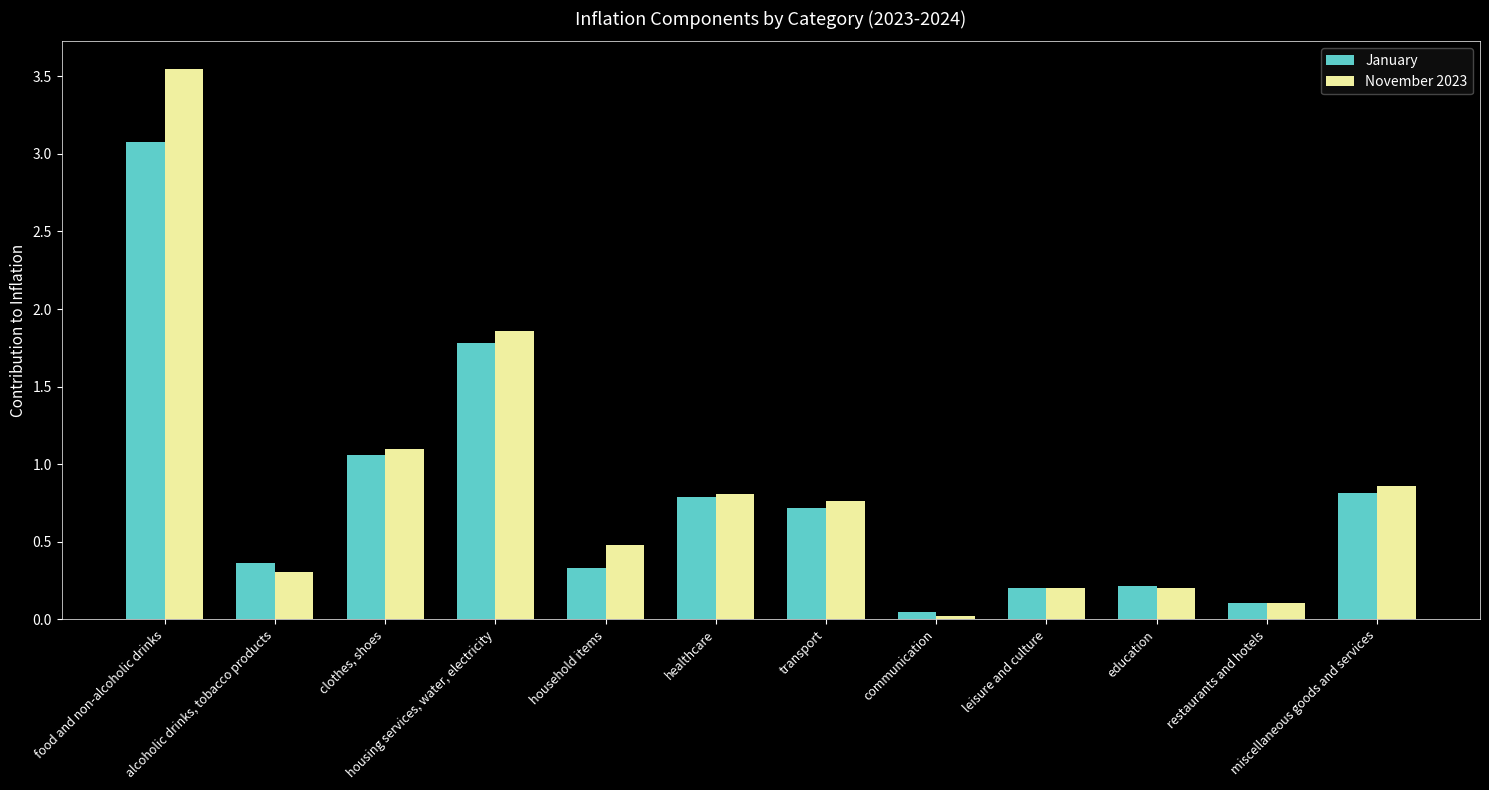

Which series has the largest range (max minus min)?

November 2023